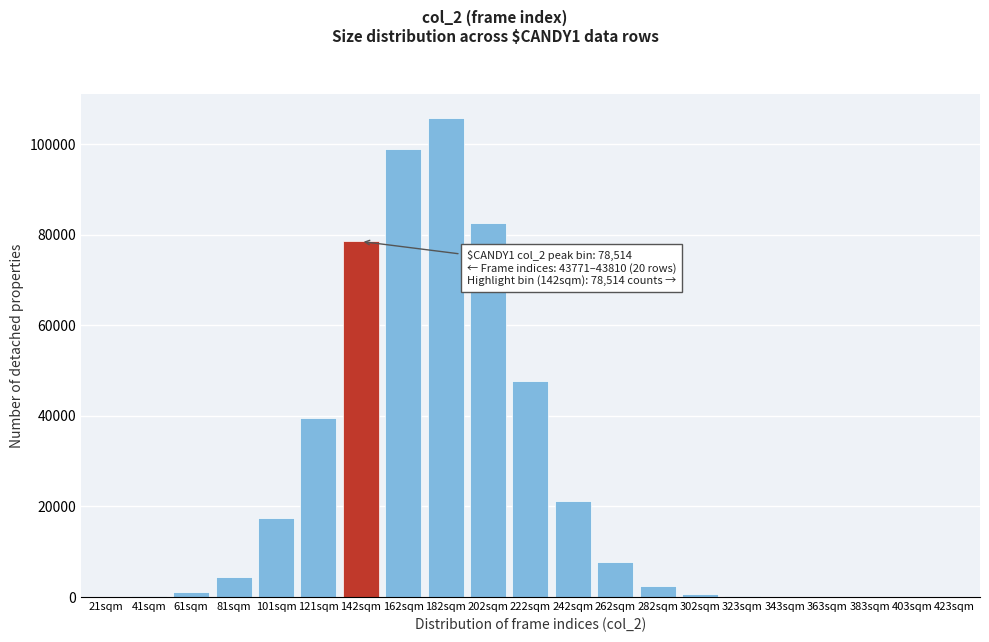

The value at 182sqm is 105702. True or false?

True